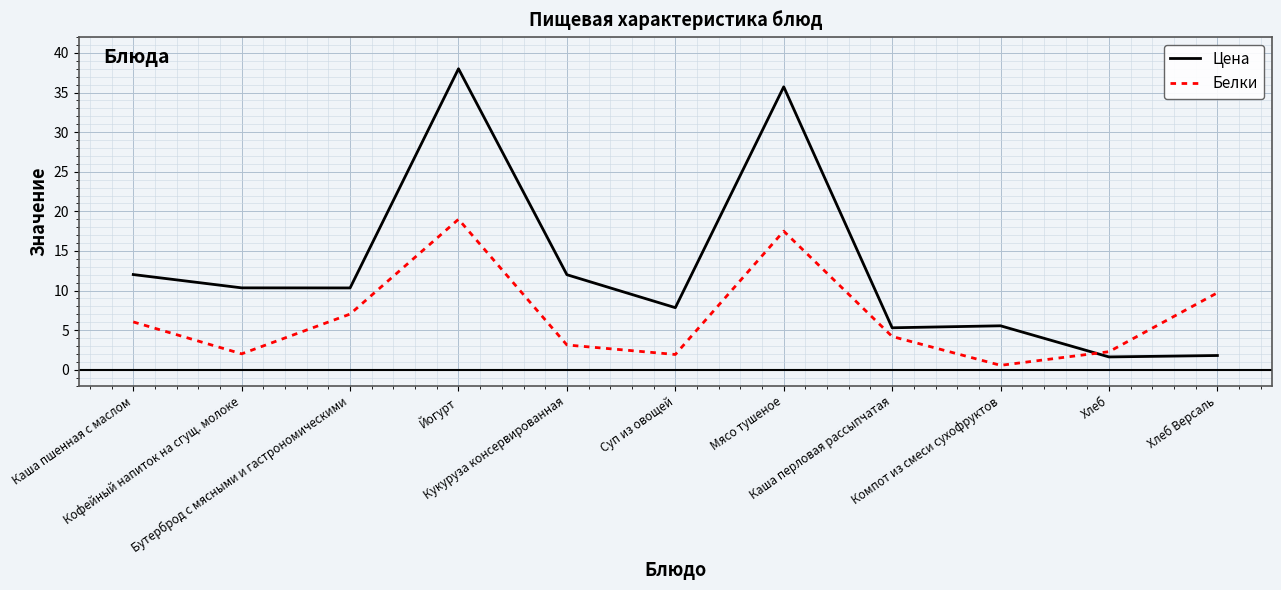

Which series has the largest range (max minus min)?

Цена